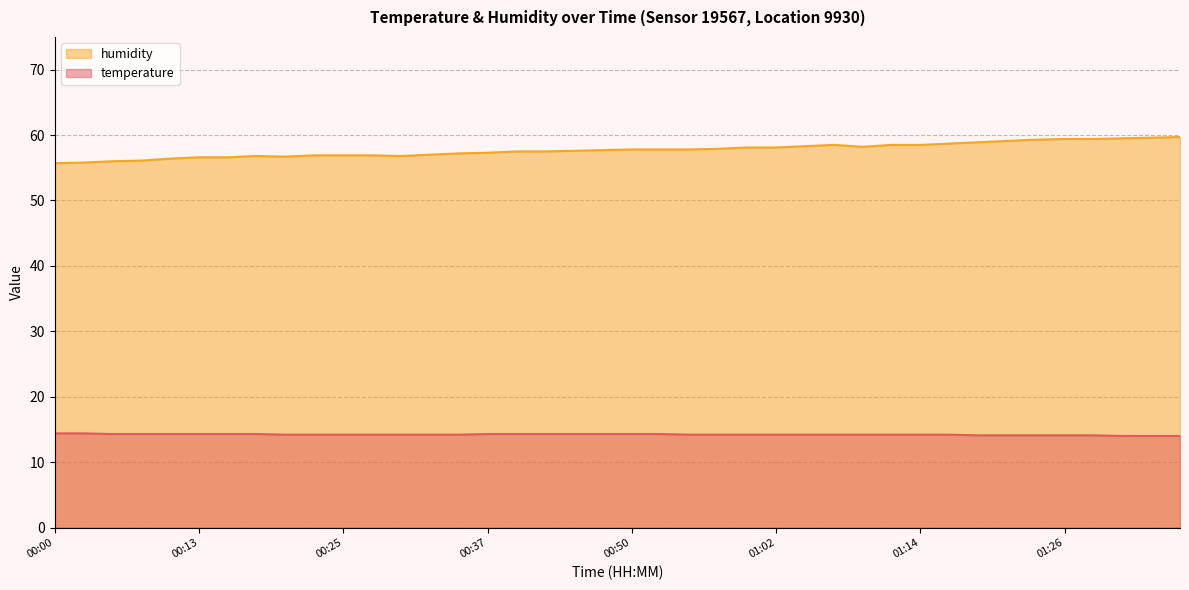

What is the label of the 29th point from the right?

00:27